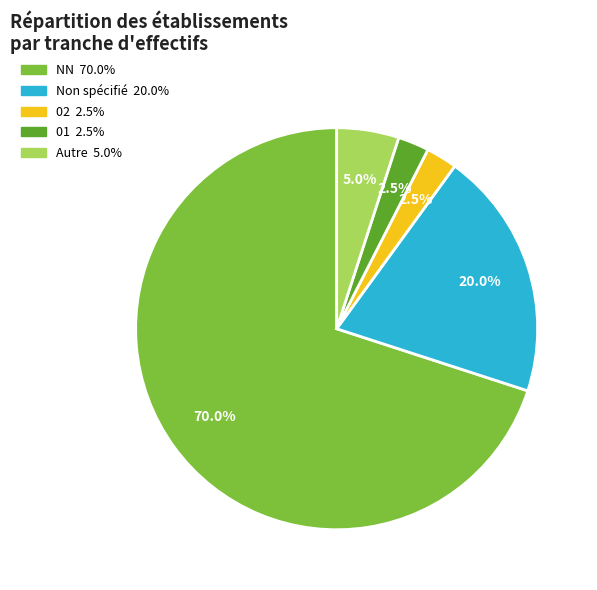

Is there any slice that represents more than half of the pie?

Yes